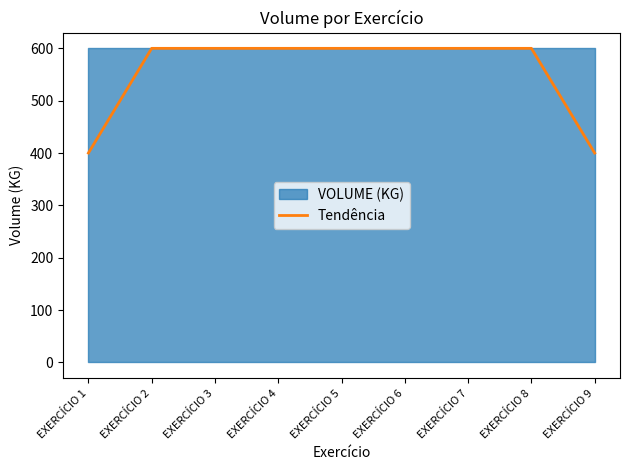

Rank the categories by value from lowest to highest.

EXERCÍCIO 1, EXERCÍCIO 9, EXERCÍCIO 2, EXERCÍCIO 3, EXERCÍCIO 4, EXERCÍCIO 5, EXERCÍCIO 6, EXERCÍCIO 7, EXERCÍCIO 8